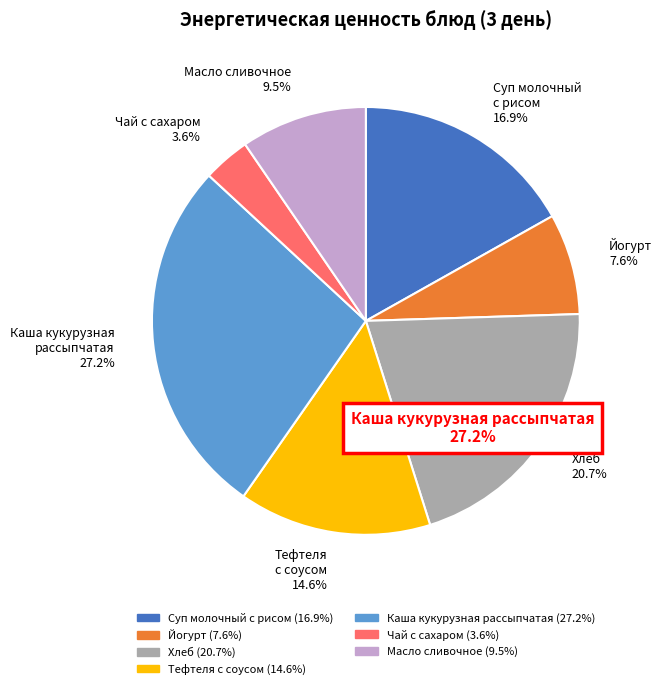

Approximately how many times larger is the value at Йогурт compared to Масло сливочное?

0.8